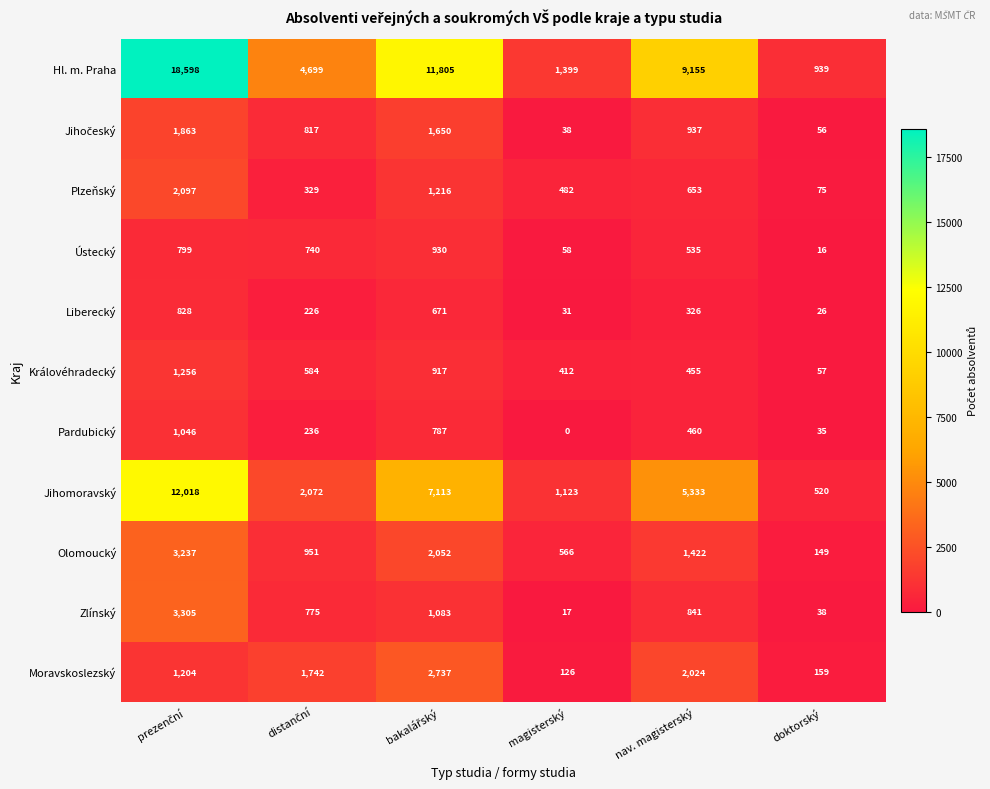

How many series are shown in this chart?

11